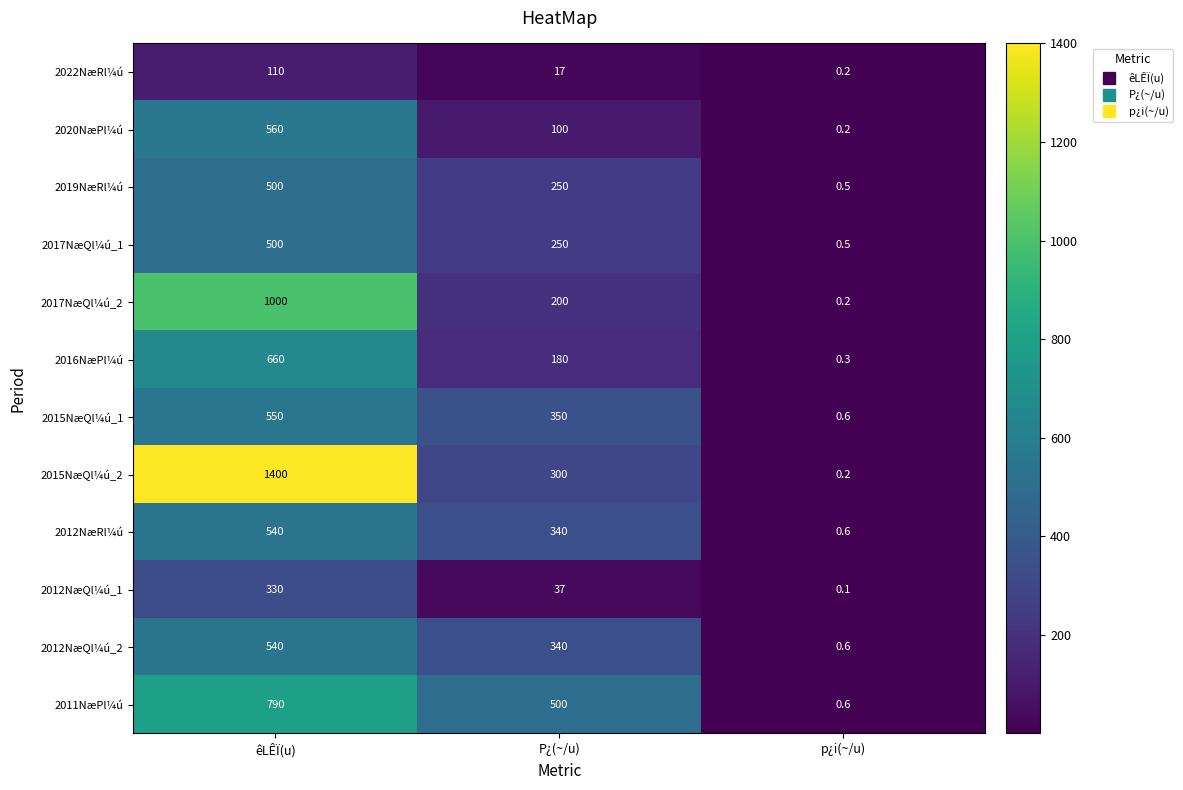

True or false: 2012NæQl¼ú_1 has a value of 15.9 at P¿(~/u).

False